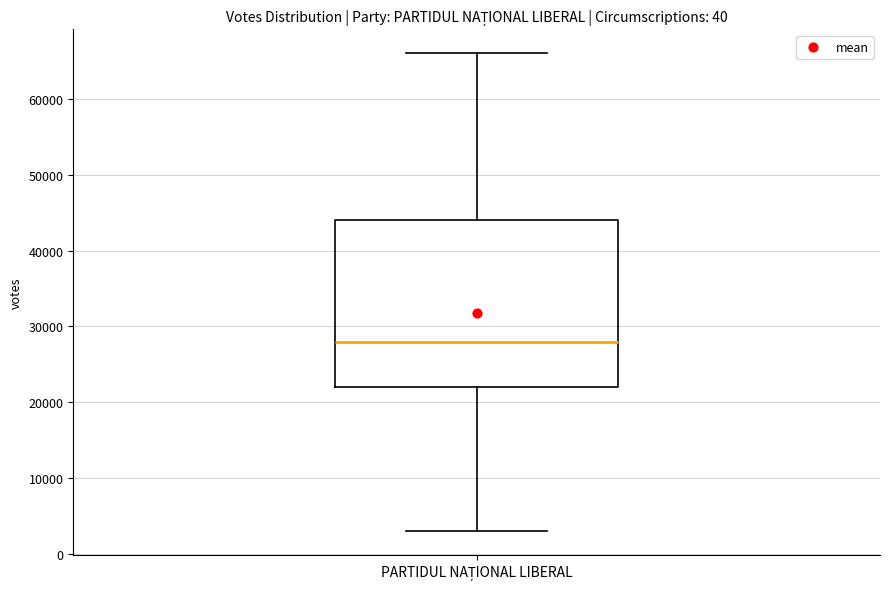

Where does the upper whisker of the box for PARTIDUL NAȚIONAL LIBERAL end on the y-axis? The values are not printed on the chart, so give them approximately, as read against the axis.

66000